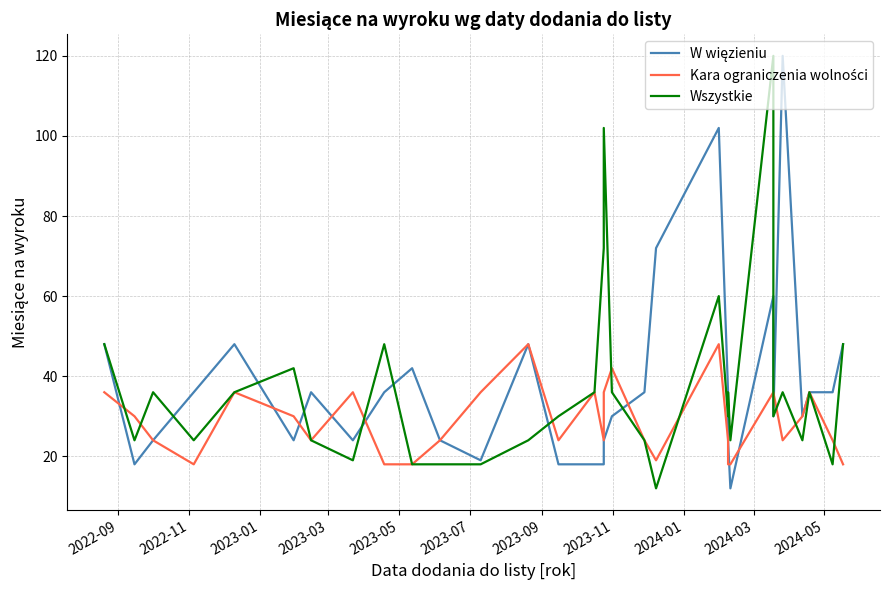

How many series are shown in this chart?

3